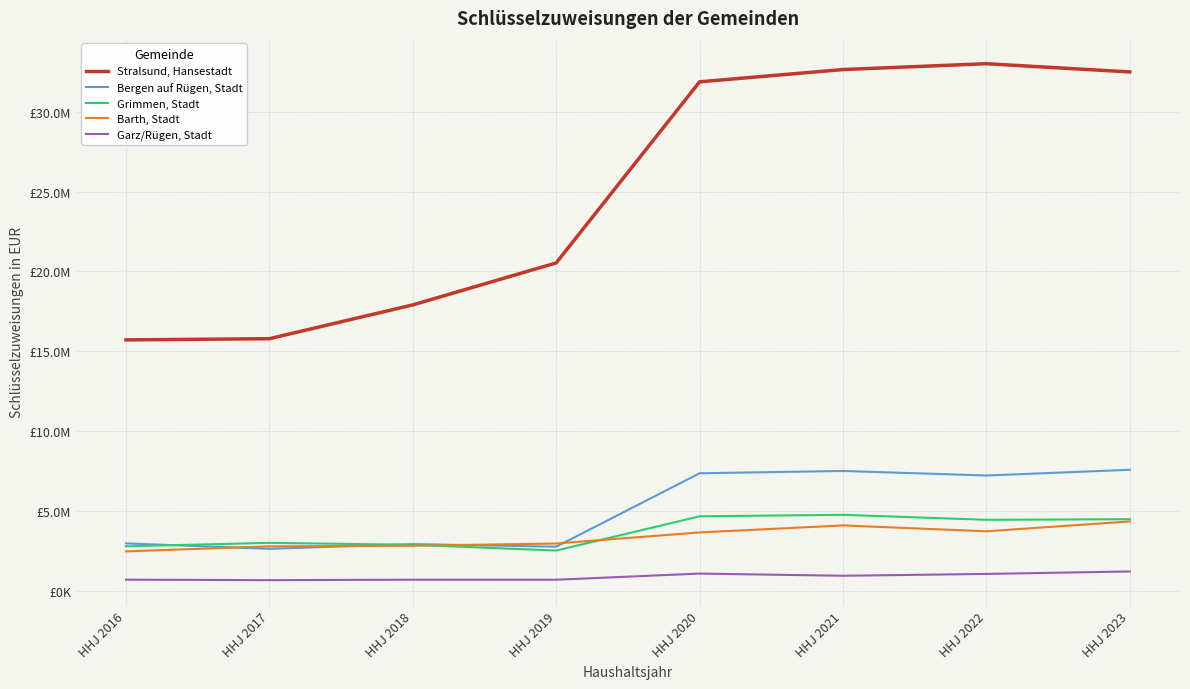

At which label is Garz/Rügen, Stadt closest to 967544?

HHJ 2021